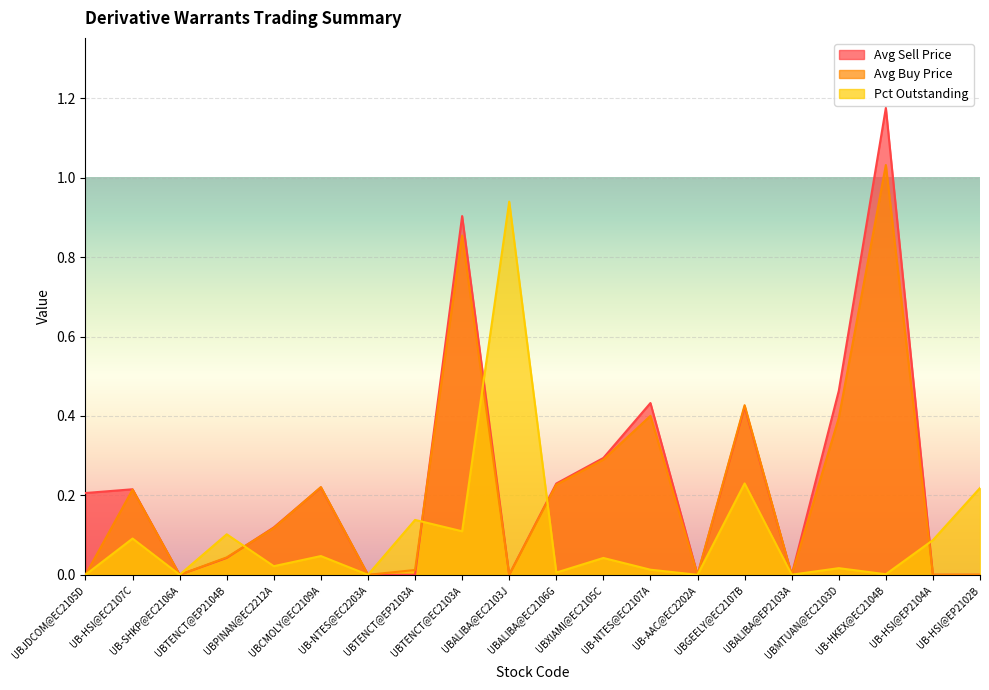

List the labels in order of Avg Buy Price value, smallest first.

UBJDCOM@EC2105D, UB-SHKP@EC2106A, UB-NTES@EC2203A, UBALIBA@EC2103J, UB-AAC@EC2202A, UBALIBA@EP2103A, UB-HSI@EP2104A, UB-HSI@EP2102B, UBTENCT@EP2103A, UBTENCT@EP2104B, UBPINAN@EC2212A, UB-HSI@EC2107C, UBCMOLY@EC2109A, UBALIBA@EC2106G, UBXIAMI@EC2105C, UBMTUAN@EC2103D, UB-NTES@EC2107A, UBGEELY@EC2107B, UBTENCT@EC2103A, UB-HKEX@EC2104B